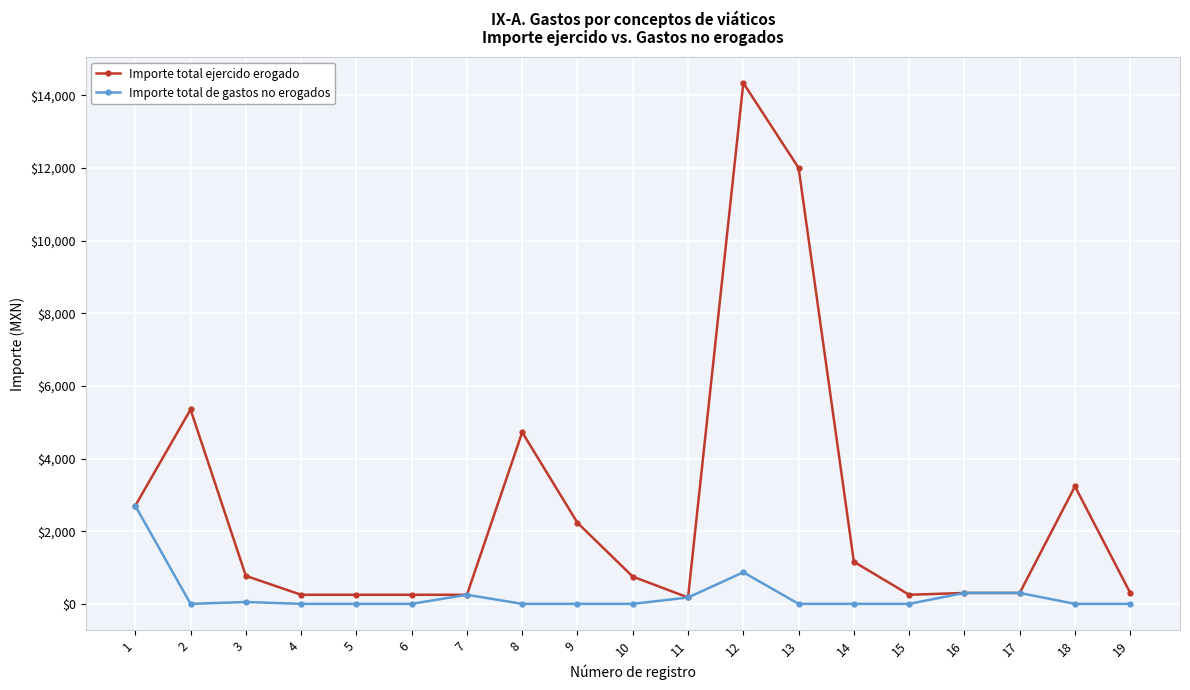

True or false: Importe total de gastos no erogados has more than 1 points higher than both neighbors.

True